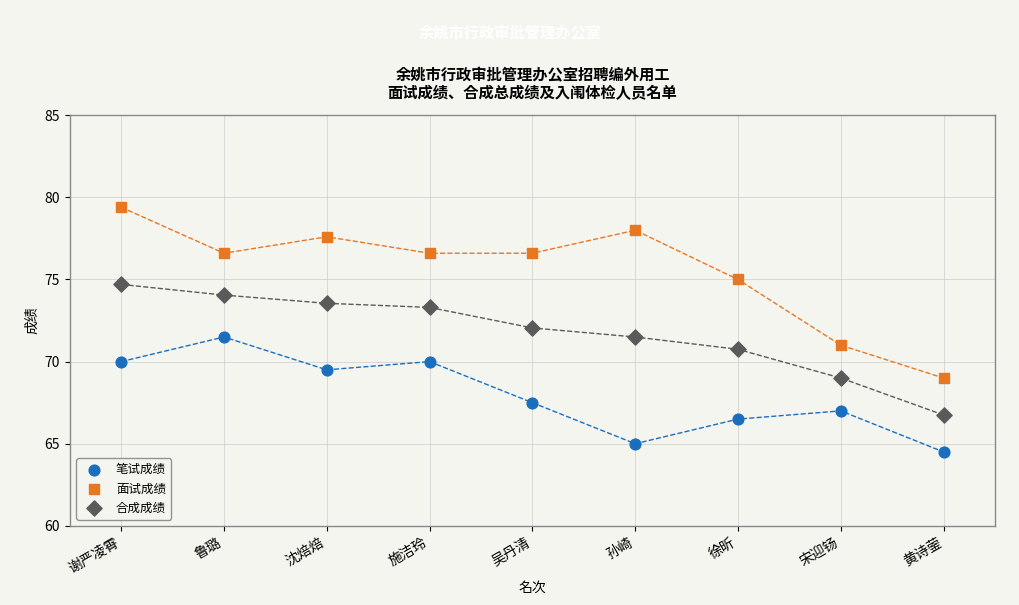

Which series has the largest Y range (max minus min)?

面试成绩